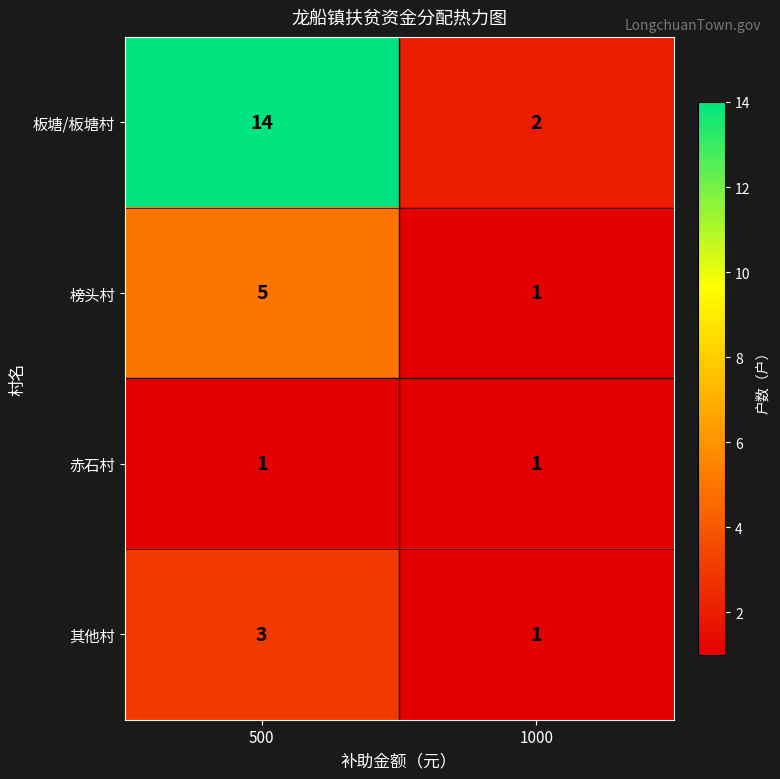

Reading right to left, what are all the values shown in this chart?

板塘/板塘村: 1000=2	500=14
榜头村: 1000=1	500=5
赤石村: 1000=1	500=1
其他村: 1000=1	500=3